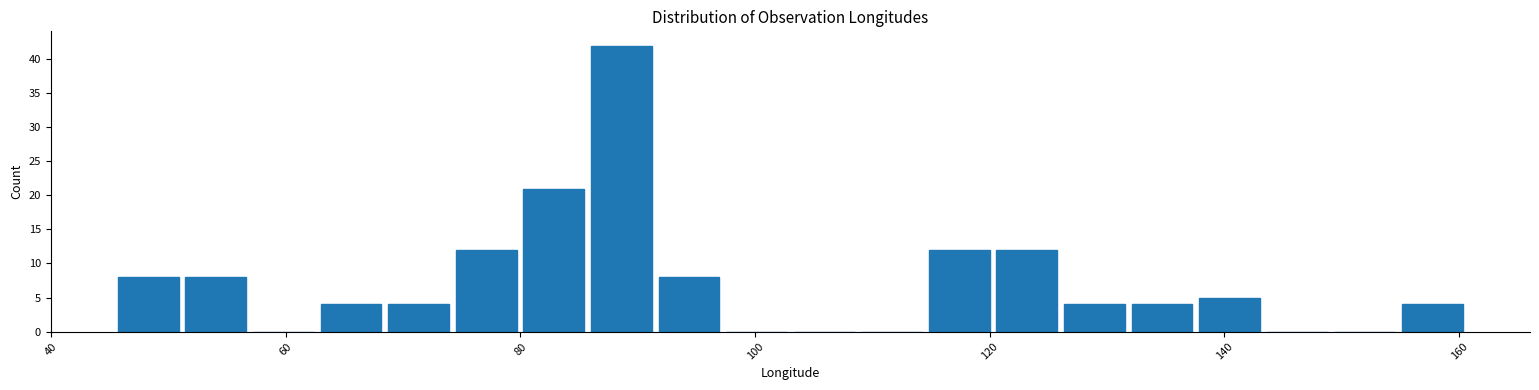

Read against the x-axis, roughly where is the centre of the tallest bar?

88